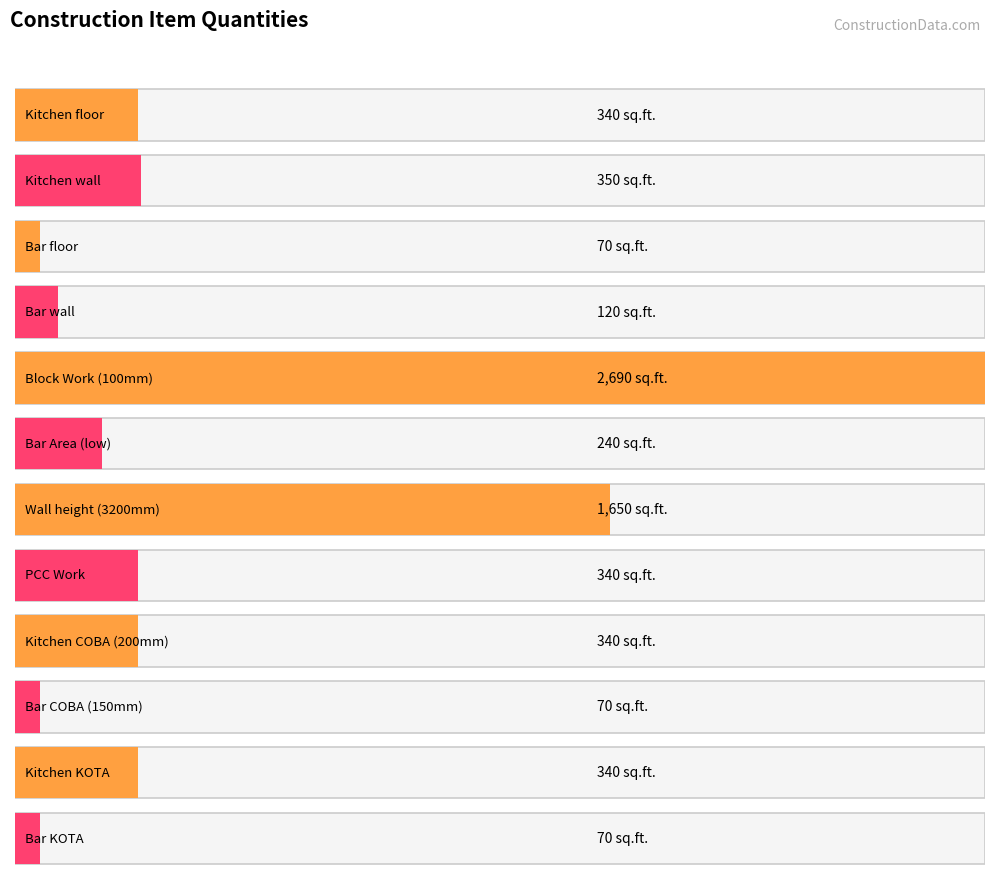

Reading left to right, what are all the values shown in this chart?

340	350	70	120	2690	240	1650	340	340	70	340	70